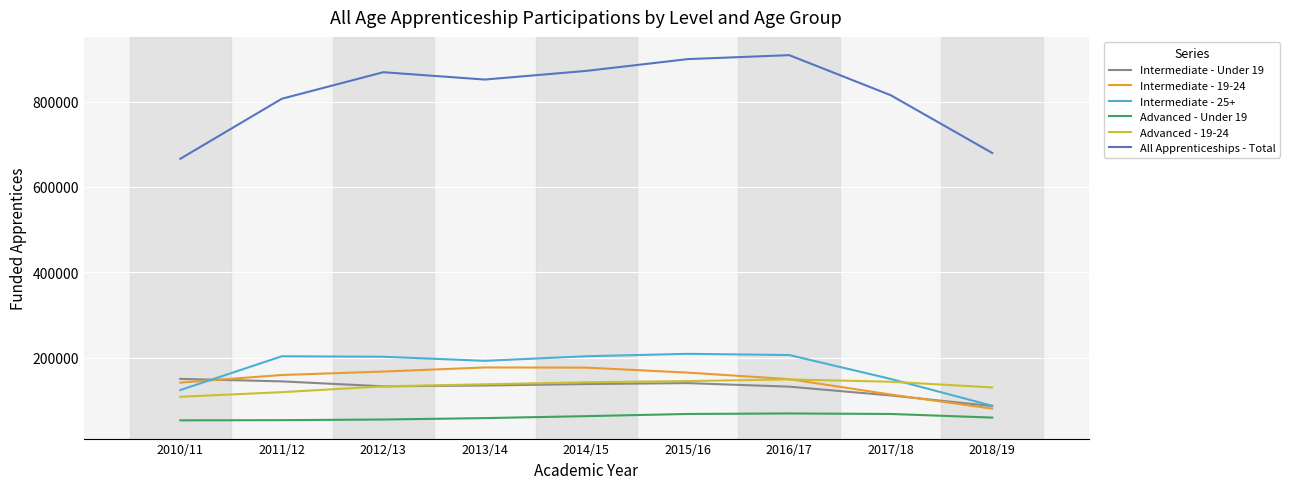

True or false: All Apprenticeships - Total and Intermediate - 19-24 cross at least once.

False